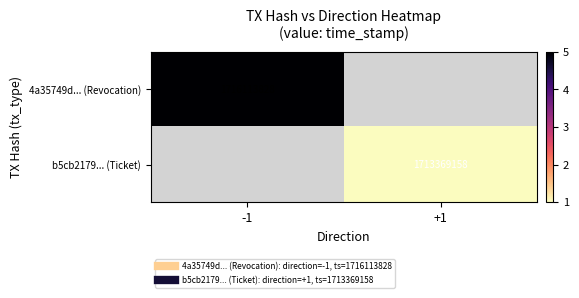

What is the greatest value displayed?

5.0